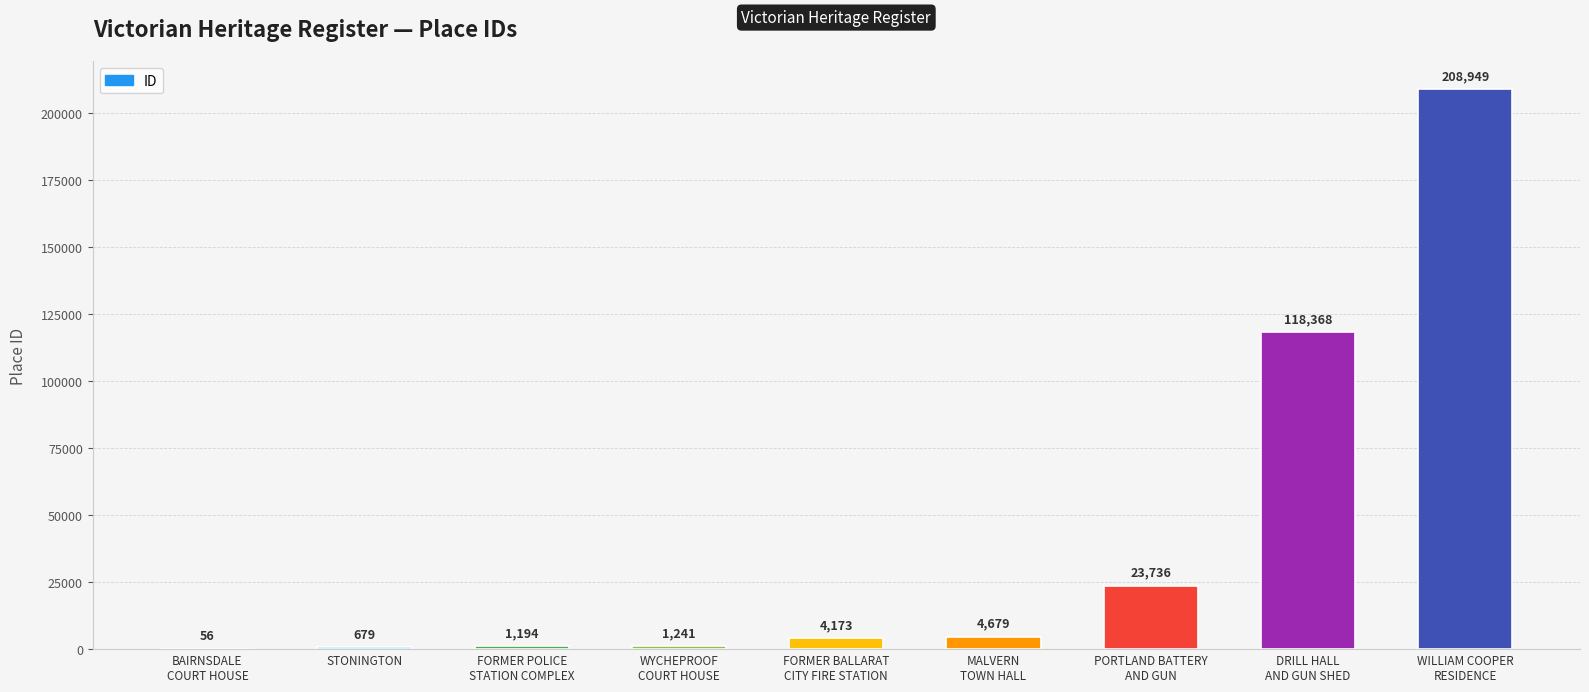

What value does the data have at PORTLAND BATTERY
AND GUN?

23736